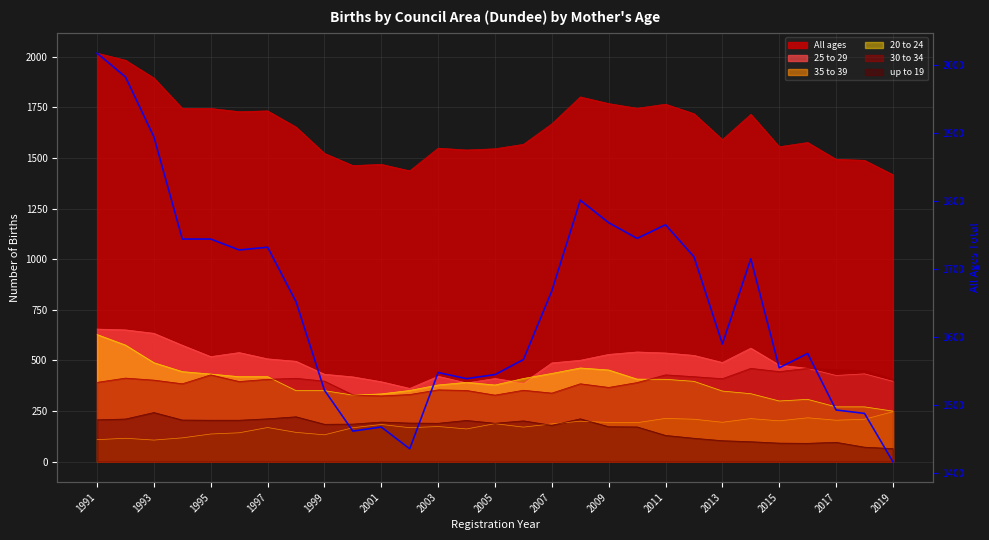

How many categories are shown in the chart?

29